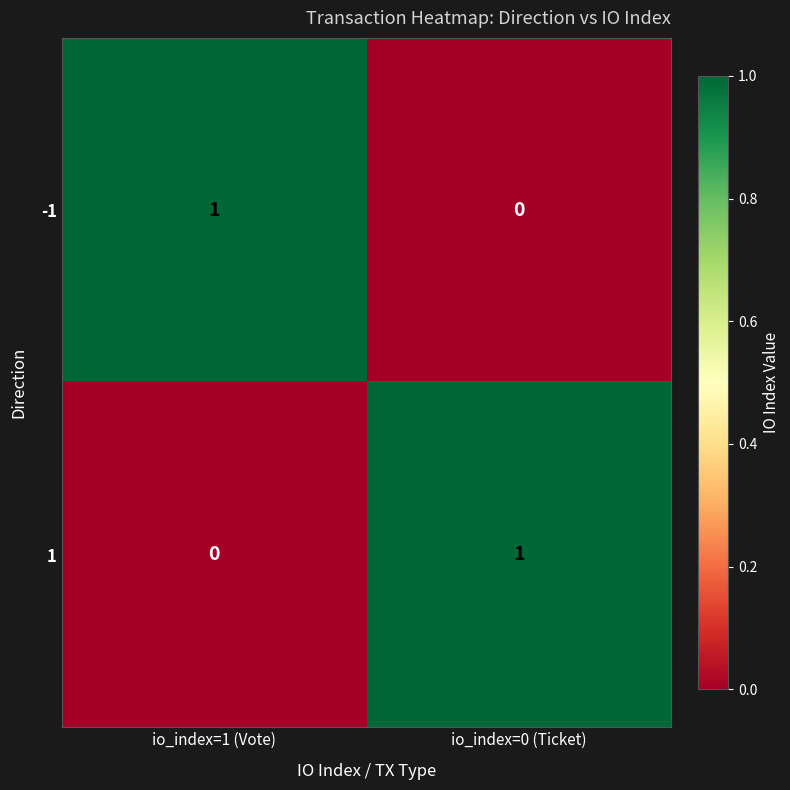

Is the value of -1 at io_index=0 (Ticket) greater than the value of 1 at io_index=0 (Ticket)?

No